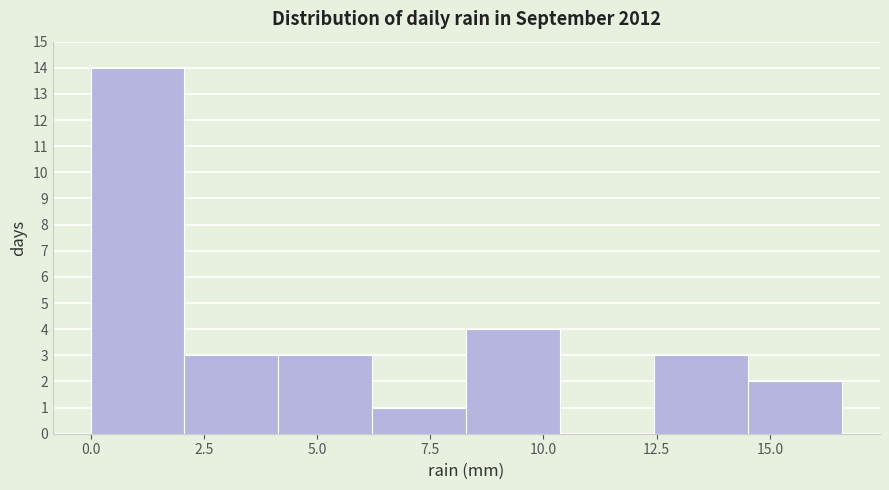

Reading left to right, list every bar in this chart as the range it spans on the x-axis followed by its height. Neither the bar edges nor the heights are printed on the chart, so give them approximately, as read against the axes.

0.0 to 2.0: 14
2.0 to 4.0: 3
4.0 to 6.0: 3
6.0 to 8.5: 1
8.5 to 10.5: 4
10.5 to 12.5: 0
12.5 to 14.5: 3
14.5 to 16.5: 2